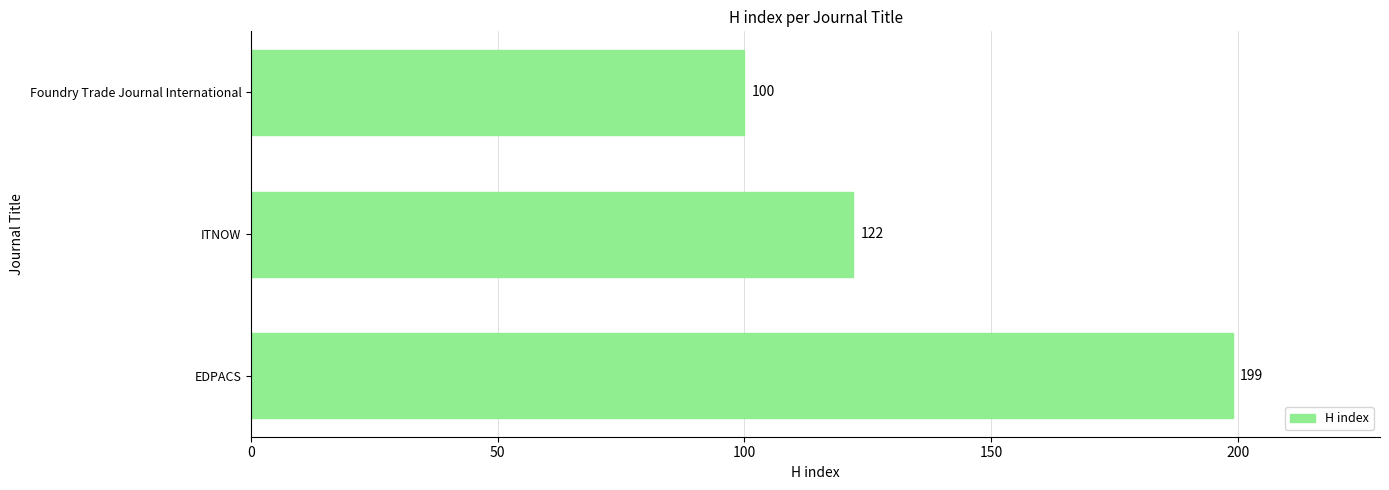

How many values are between 100 and 199?

3